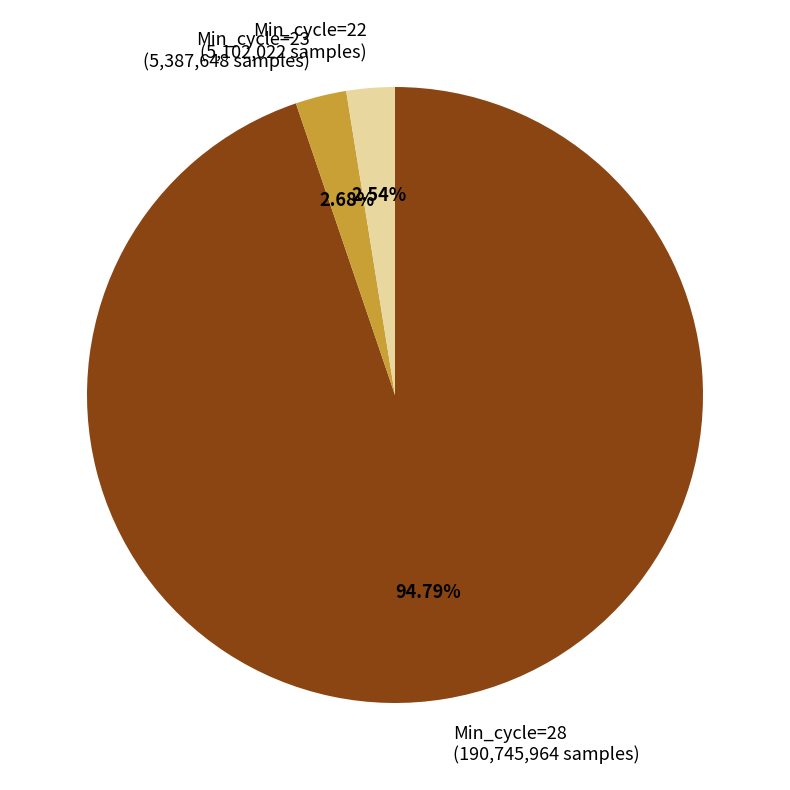

Do Min_cycle=28 (190,745,964 samples) and Min_cycle=23 (5,387,648 samples) together represent more than half of the pie?

Yes